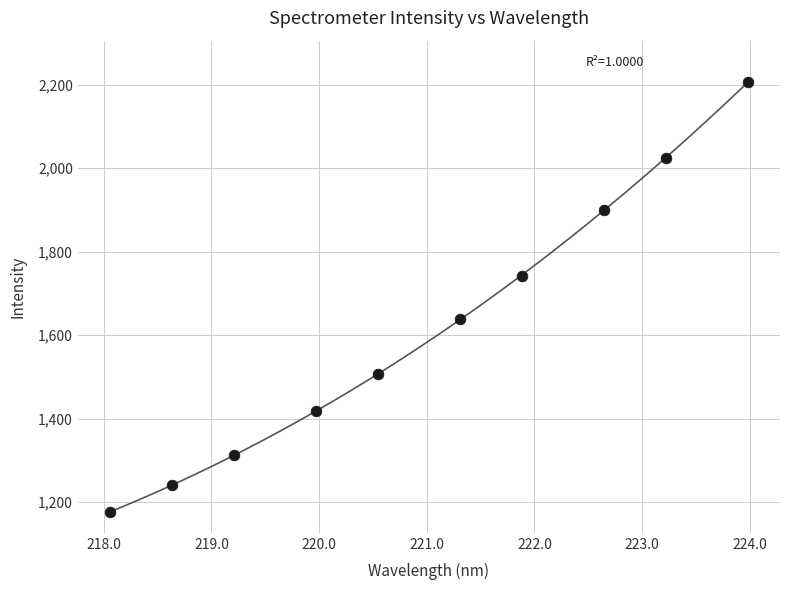

What is the range of Y values (max minus min)?

1029.0